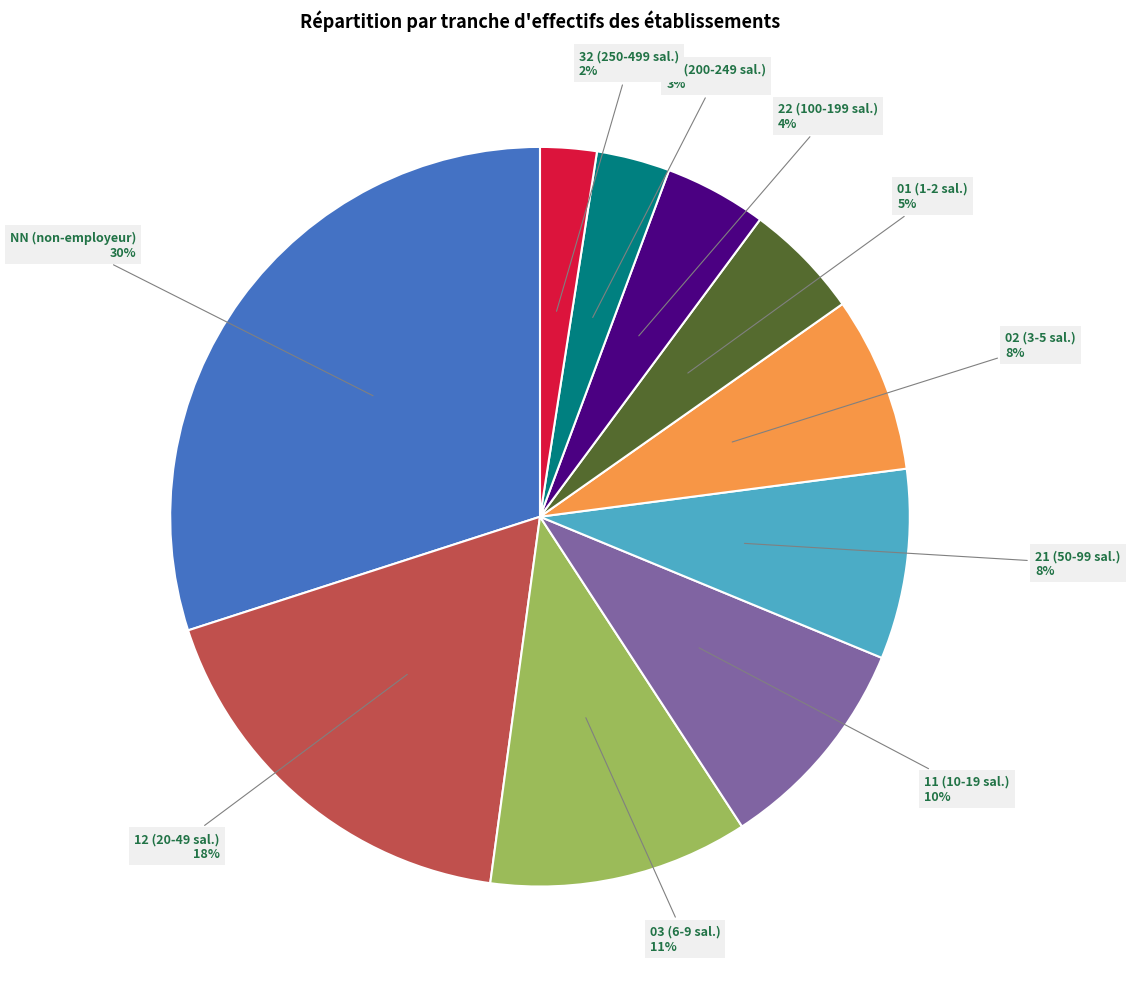

Is there a majority slice in this chart?

No